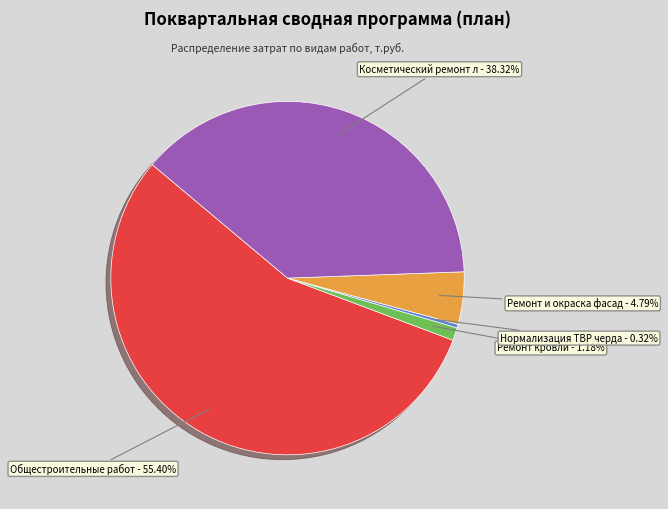

Is there any slice that represents more than half of the pie?

Yes